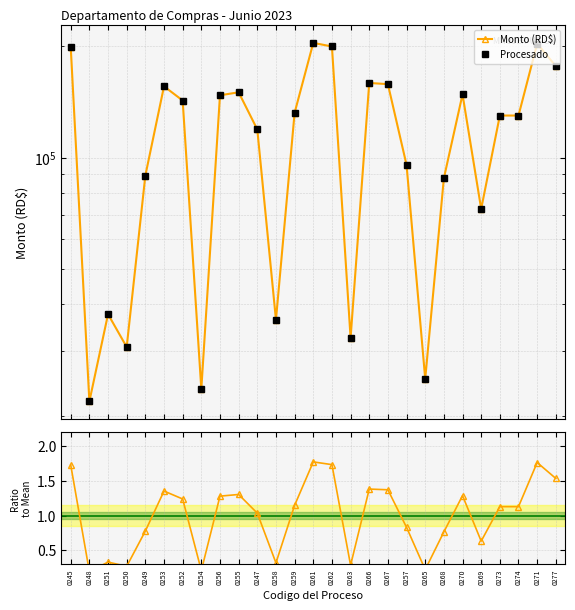

What is the highest value of the Ratio to mean series?

1.8